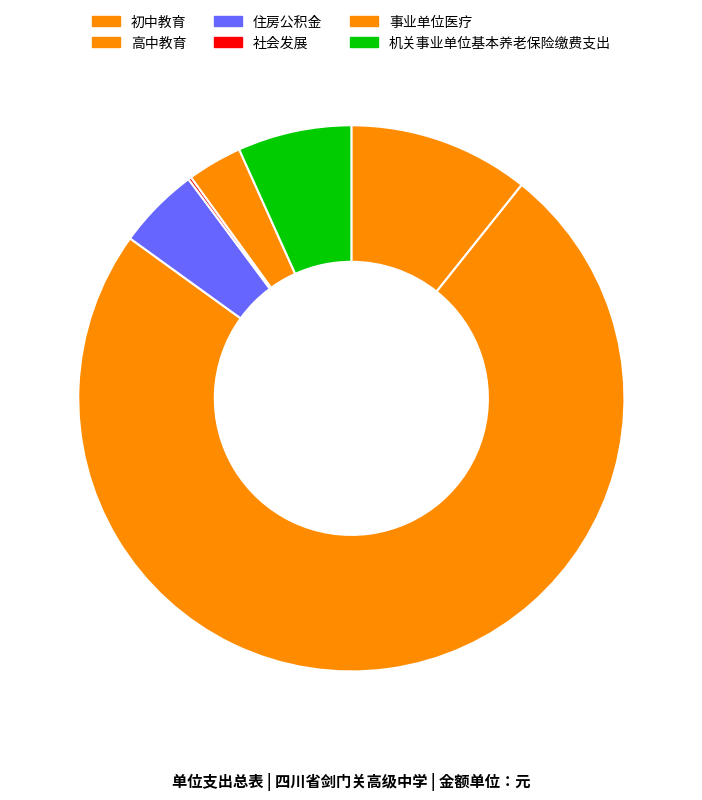

Which slice is the largest?

高中教育